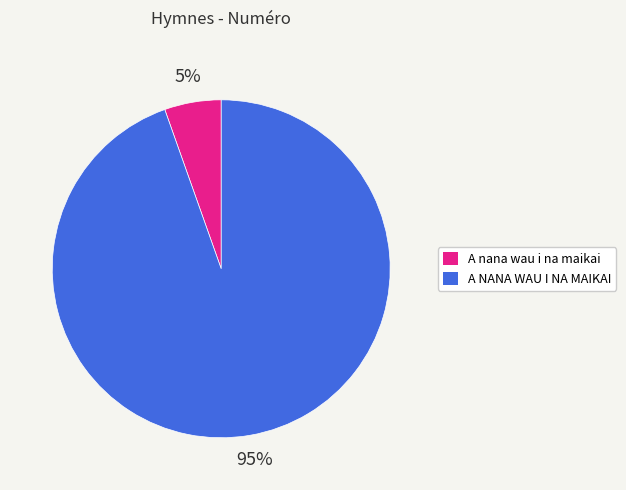

What is the majority slice?

A NANA WAU I NA MAIKAI